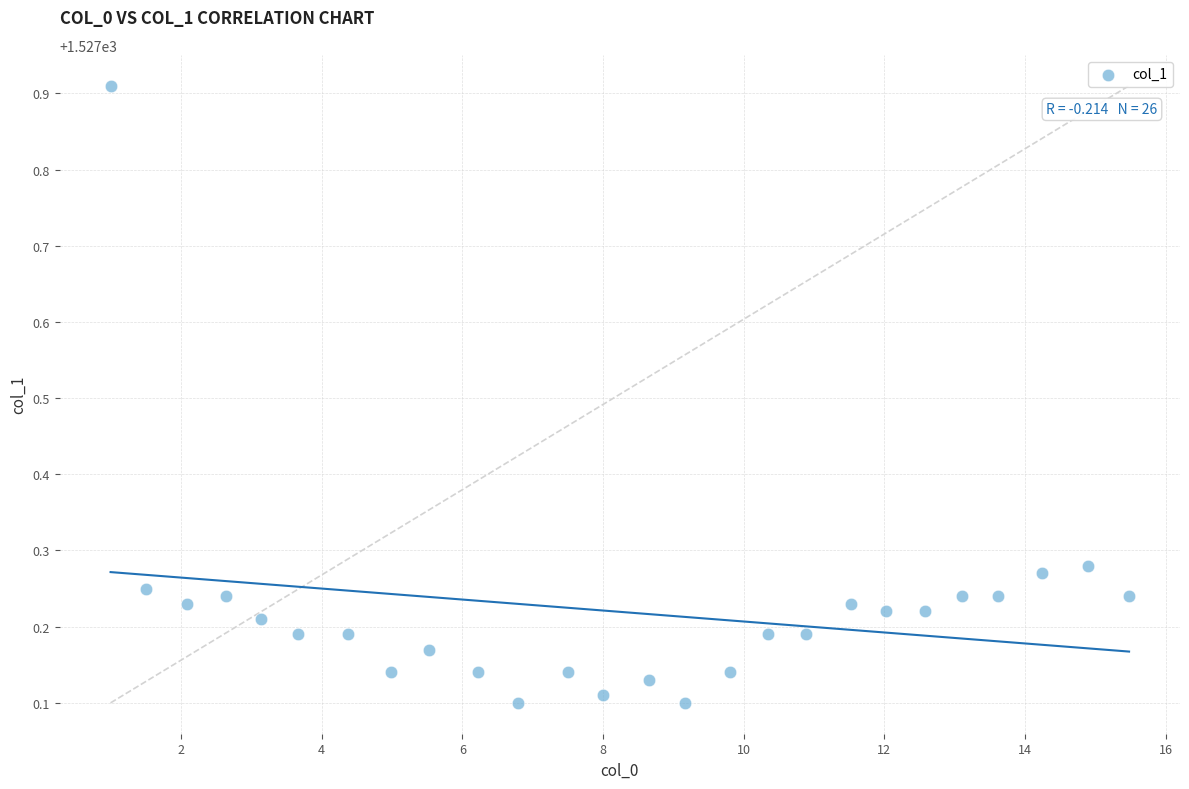

What is the range of Y values (max minus min)?

0.8